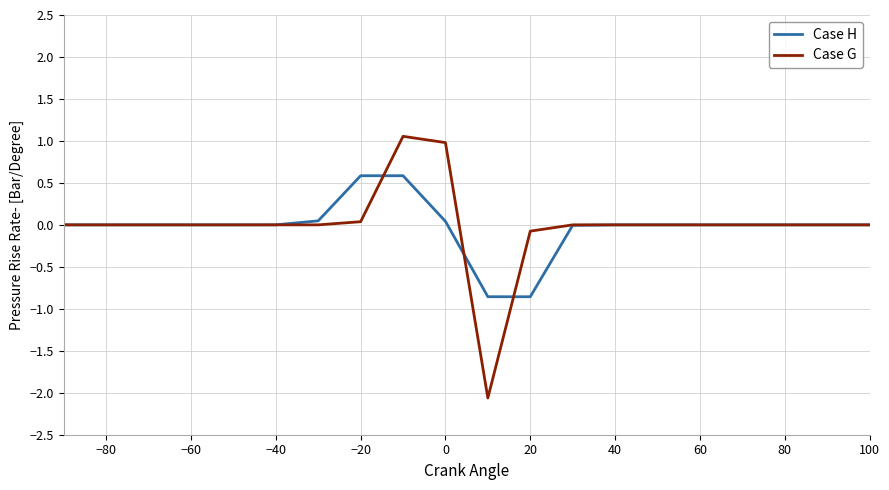

What is the smallest value displayed?

-2.1